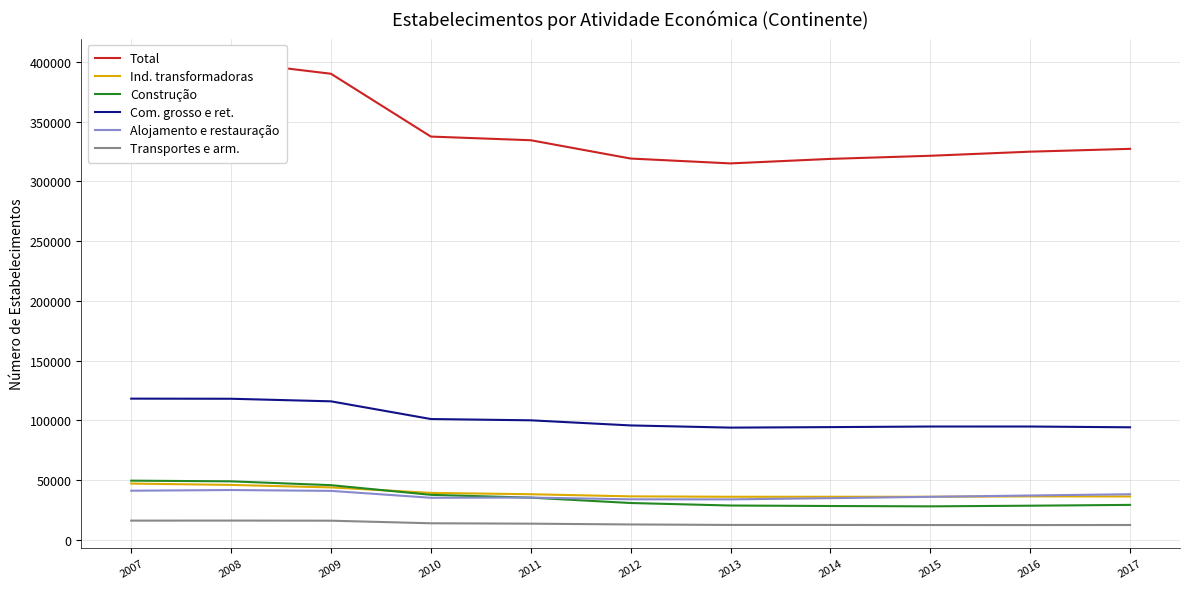

True or false: Construção and Transportes e arm. intersect in this chart.

False